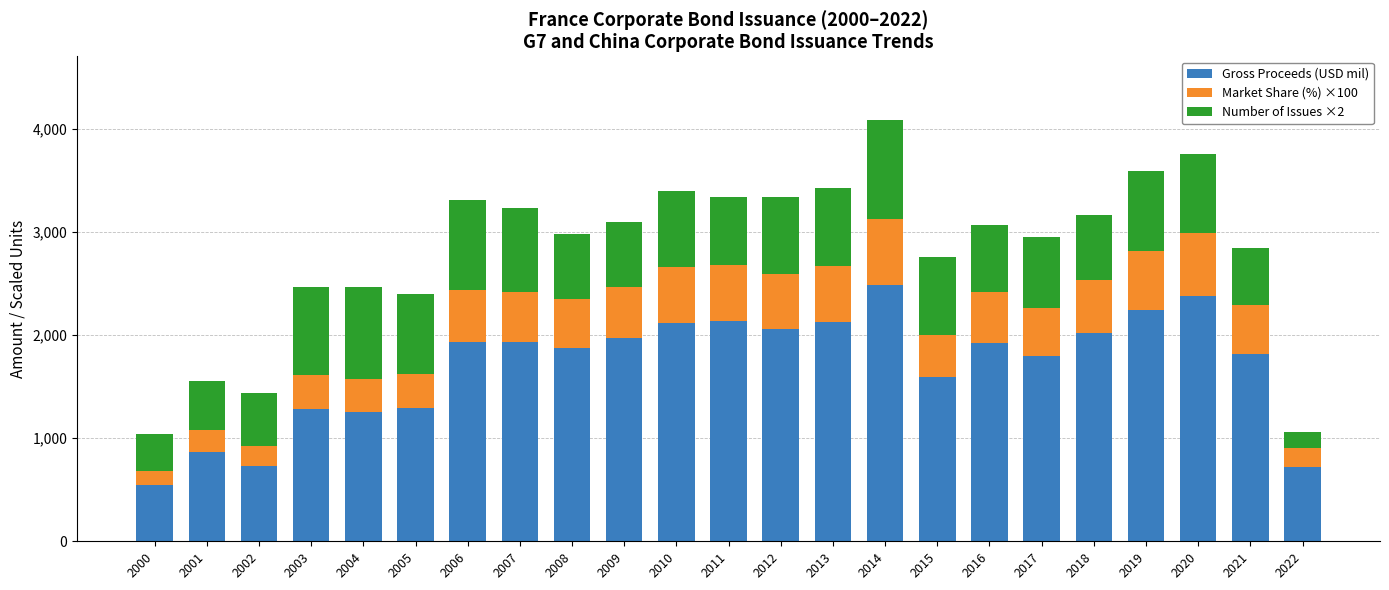

What is the value of the Gross Proceeds (USD mil) bar at the 22nd from the left?

1820.0